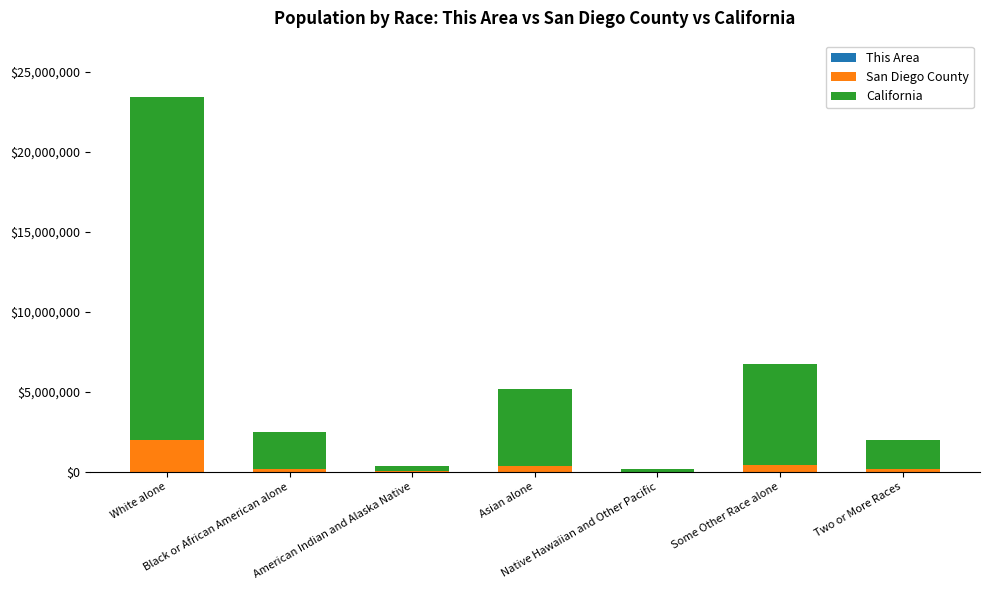

Rank the categories by San Diego County value from highest to lowest.

White alone, Some Other Race alone, Asian alone, Two or More Races, Black or African American alone, American Indian and Alaska Native, Native Hawaiian and Other Pacific